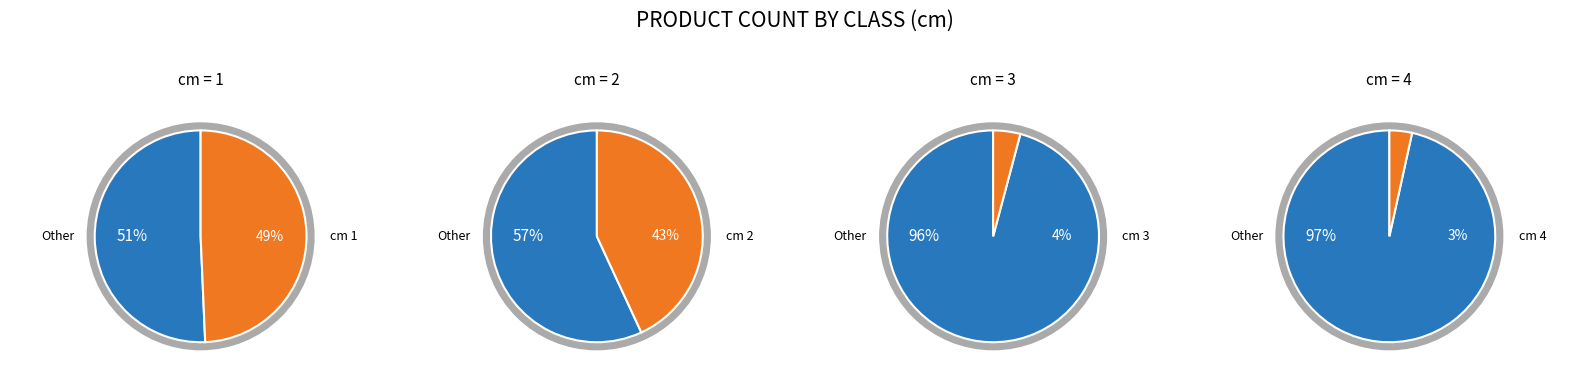

To the nearest percent, what percentage of the pie is 3?

4%